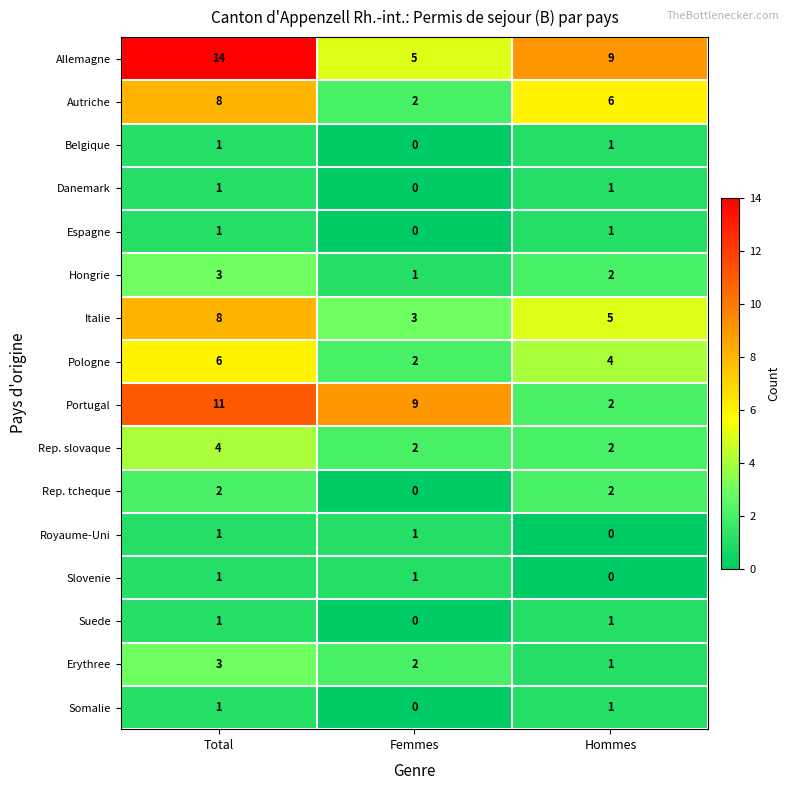

At how many categories does at least one series exceed 13?

1